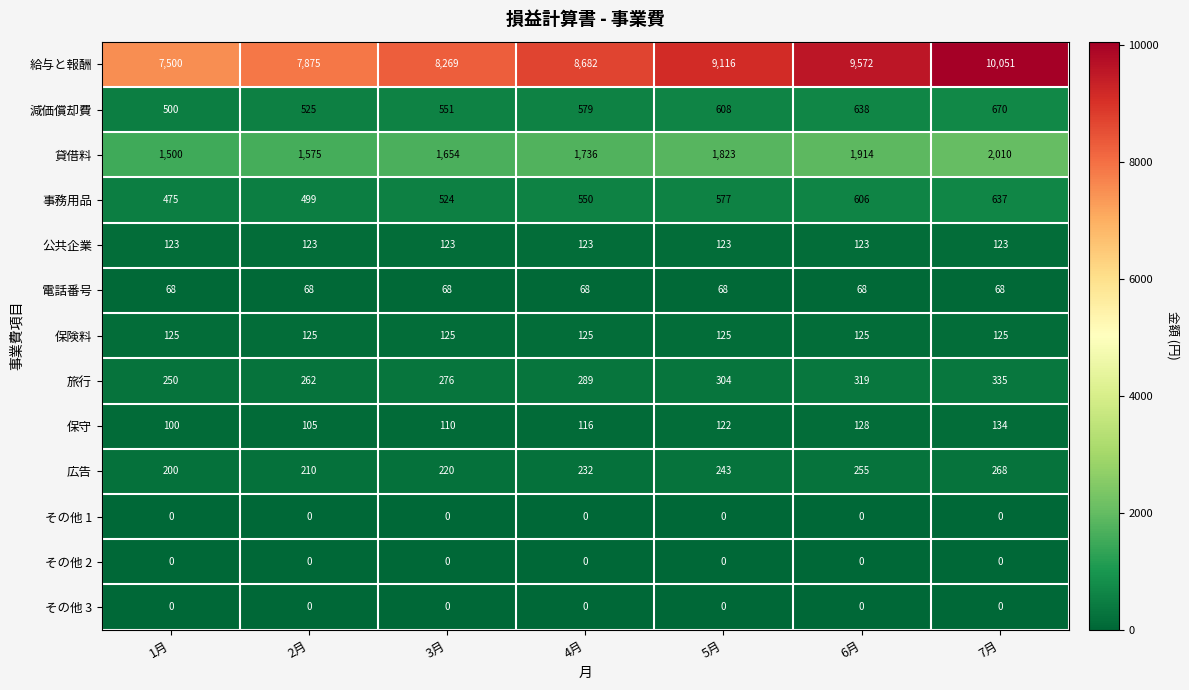

The value of 減価償却費 at 3月 is 551. True or false?

True